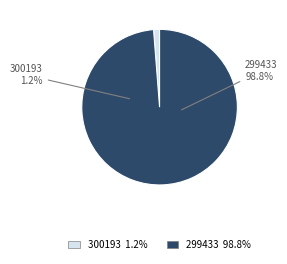

Do 299433 and 300193 together represent more than half of the pie?

Yes